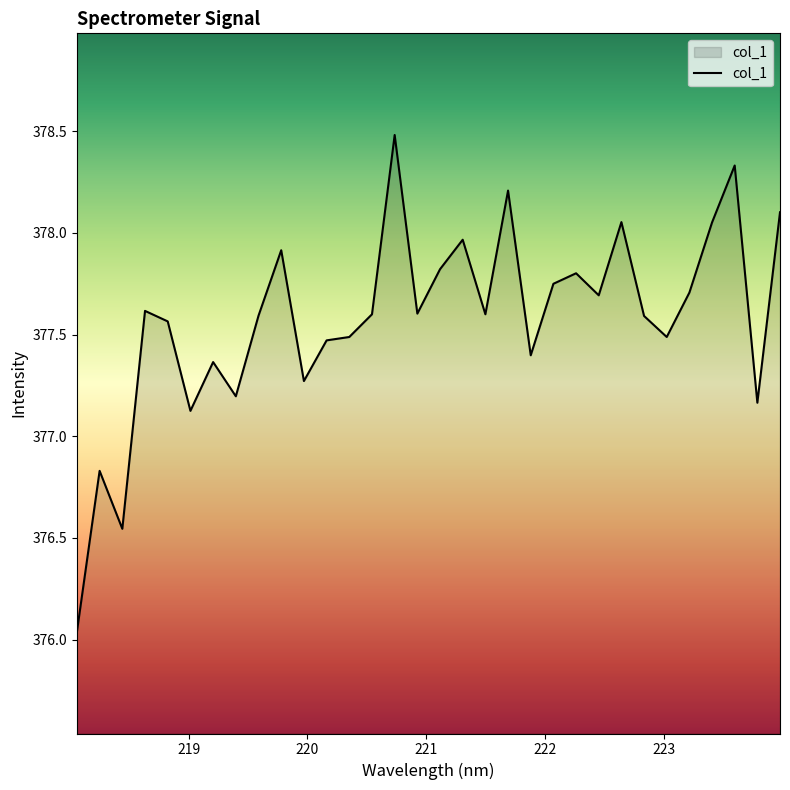

Does the chart display data point markers on the line(s)?

No